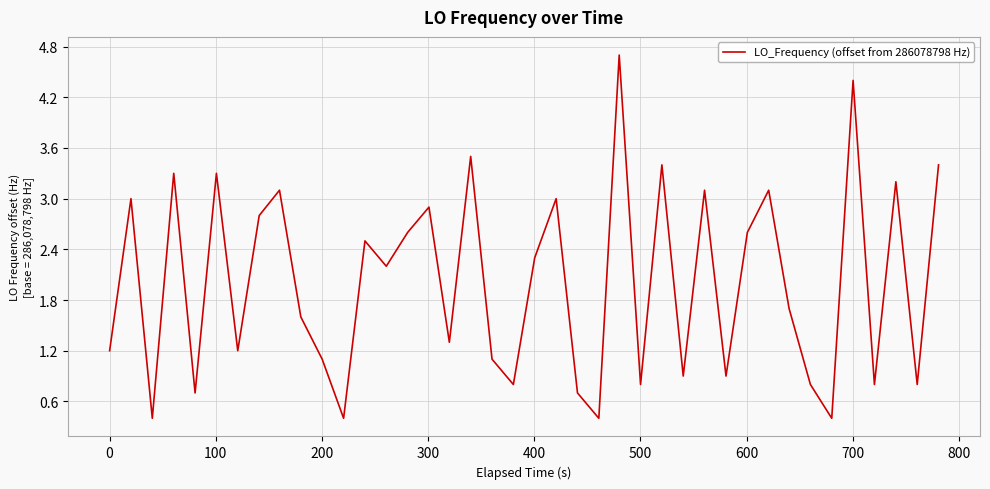

What is the average value?

2.0